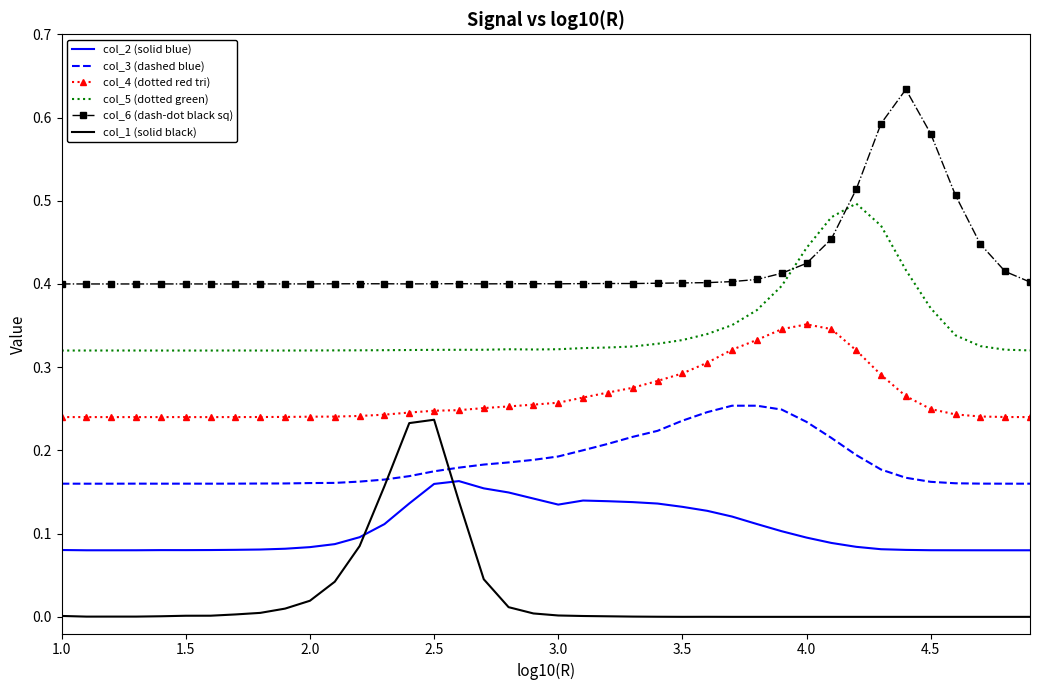

Which series has the largest total across all categories?

col_6 (dash-dot black sq)